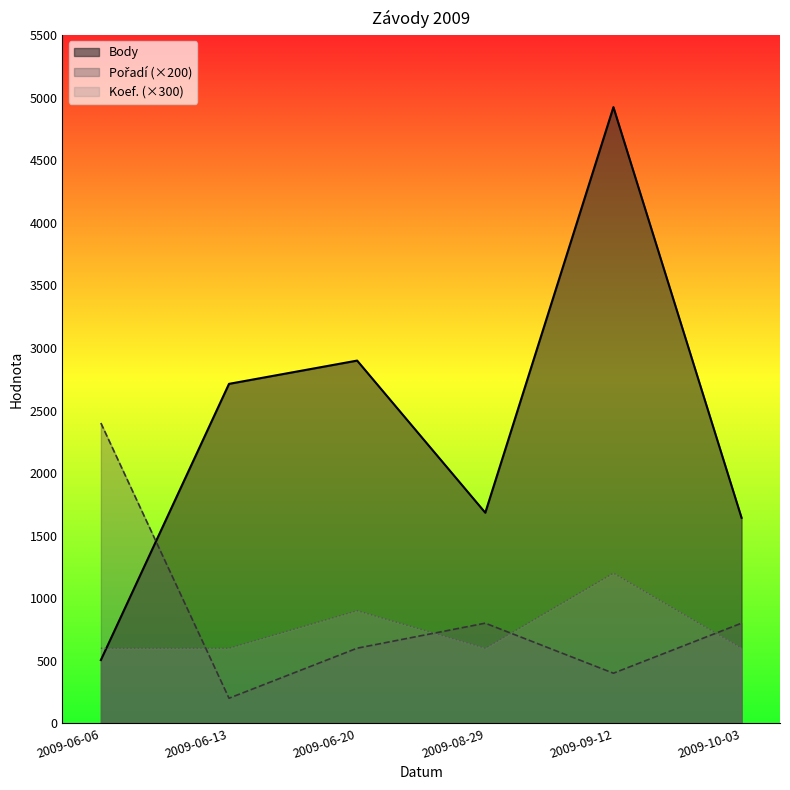

Reading left to right, extract all data points from this chart.

Body: 2009-06-06=505	2009-06-13=2713	2009-06-20=2899	2009-08-29=1683	2009-09-12=4925	2009-10-03=1642
Pořadí: 2009-06-06=2400	2009-06-13=200	2009-06-20=600	2009-08-29=800	2009-09-12=400	2009-10-03=800
Koef.: 2009-06-06=600	2009-06-13=600	2009-06-20=900	2009-08-29=600	2009-09-12=1200	2009-10-03=600